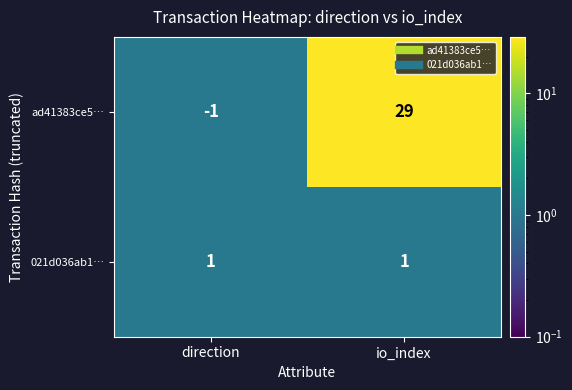

How many categories are shown in the chart?

2